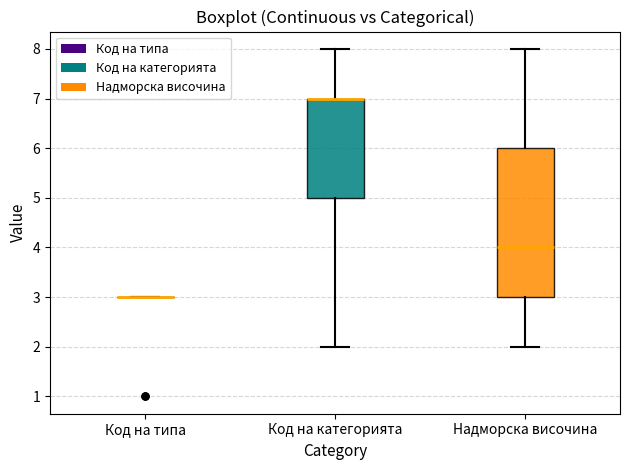

Reading left to right, read every box against the y-axis: the position of its median line, the range the box covers, and the ends of its whiskers. The values are not printed on the chart, so give them approximately, as read against the axis.

Код на типа: box collapsed to a line at 3, whiskers 3 to 3
Код на категорията: median 7 (drawn on the box's upper edge), box 5 to 7, whiskers 2 to 8
Надморска височина: median 4, box 3 to 6, whiskers 2 to 8